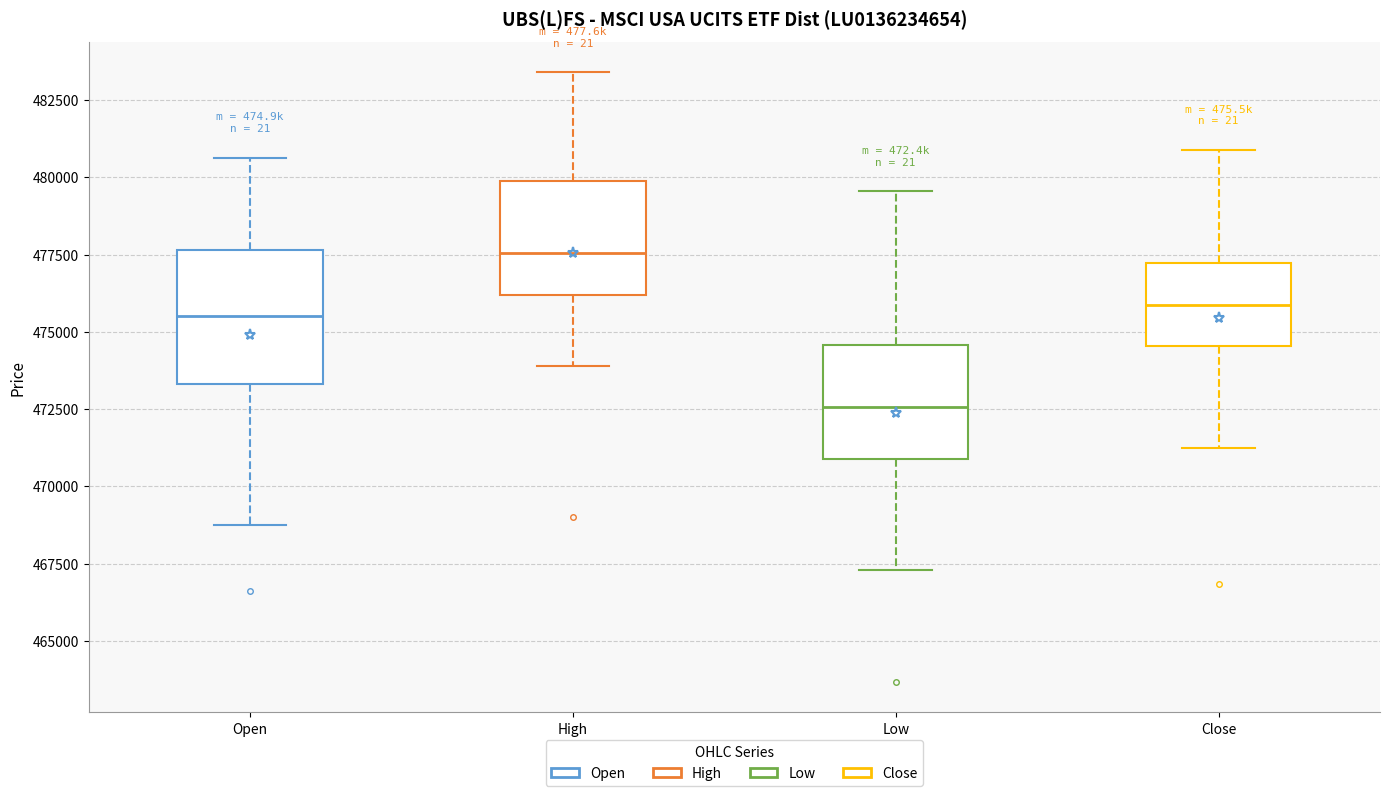

Reading left to right, transcribe this box plot: for each box, give where its median line is, the range the box spans, and where its two whiskers end, as read against the y-axis. The values are not printed on the chart, so give them approximately, as read against the axis.

Open: median 475500, box 473500 to 477500, whiskers 469000 to 480500
High: median 477500, box 476000 to 480000, whiskers 474000 to 483500
Low: median 472500, box 471000 to 474500, whiskers 467500 to 479500
Close: median 476000, box 474500 to 477000, whiskers 471000 to 481000